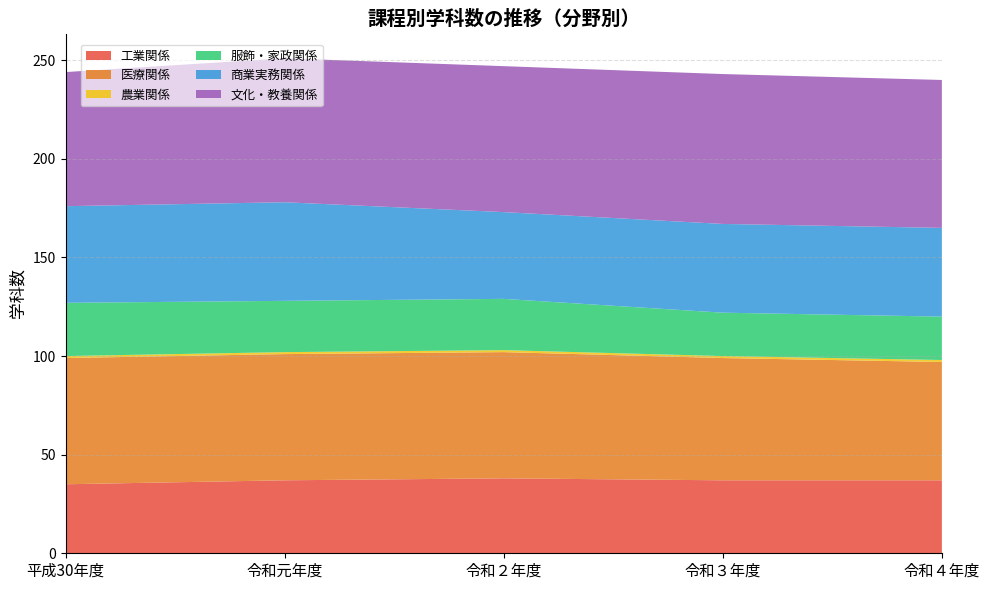

Reading left to right, list all the values displayed in this chart.

工業関係: 平成30年度=35	令和元年度=37	令和２年度=38	令和３年度=37	令和４年度=37
医療関係: 平成30年度=64	令和元年度=64	令和２年度=64	令和３年度=62	令和４年度=60
農業関係: 平成30年度=1	令和元年度=1	令和２年度=1	令和３年度=1	令和４年度=1
服飾・家政関係: 平成30年度=27	令和元年度=26	令和２年度=26	令和３年度=22	令和４年度=22
商業実務関係: 平成30年度=49	令和元年度=50	令和２年度=44	令和３年度=45	令和４年度=45
文化・教養関係: 平成30年度=68	令和元年度=73	令和２年度=74	令和３年度=76	令和４年度=75